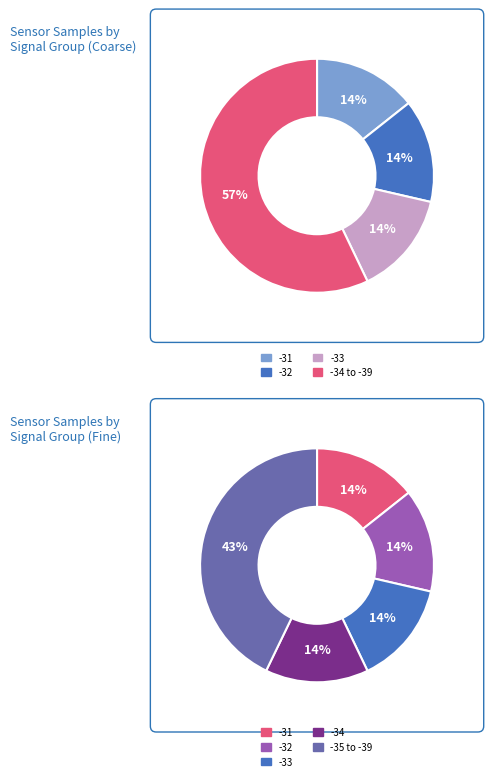

To the nearest percent, what percentage of the pie is Signal -34?

14%